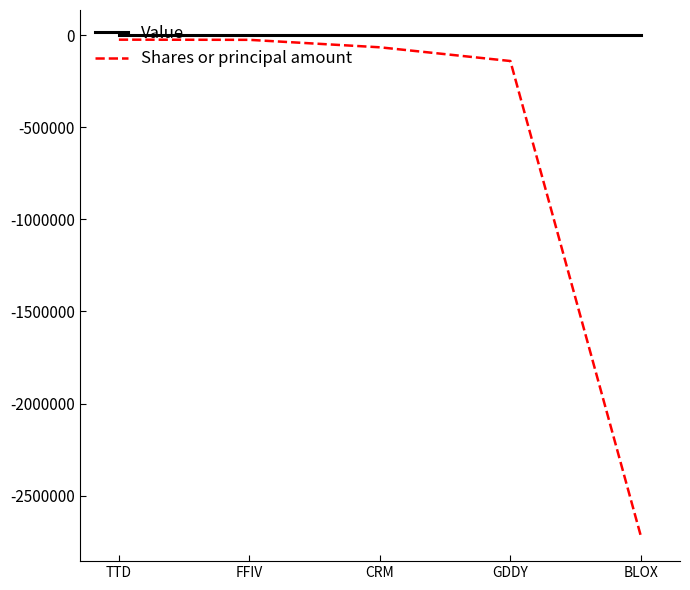

What are all the series names shown in the legend?

Value, Shares or principal amount